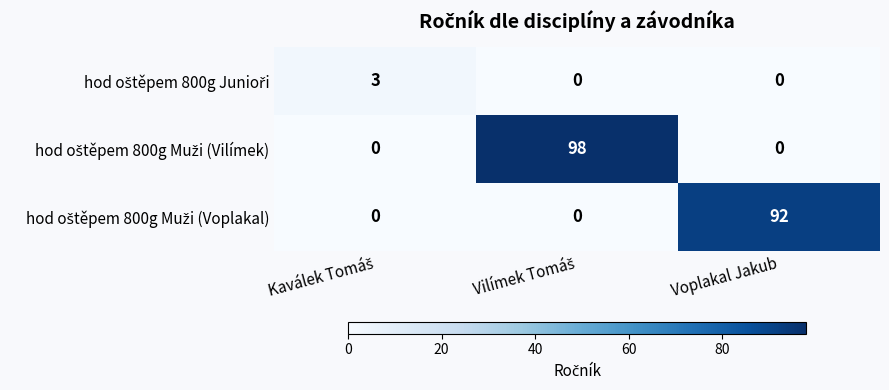

What is the greatest value displayed?

98